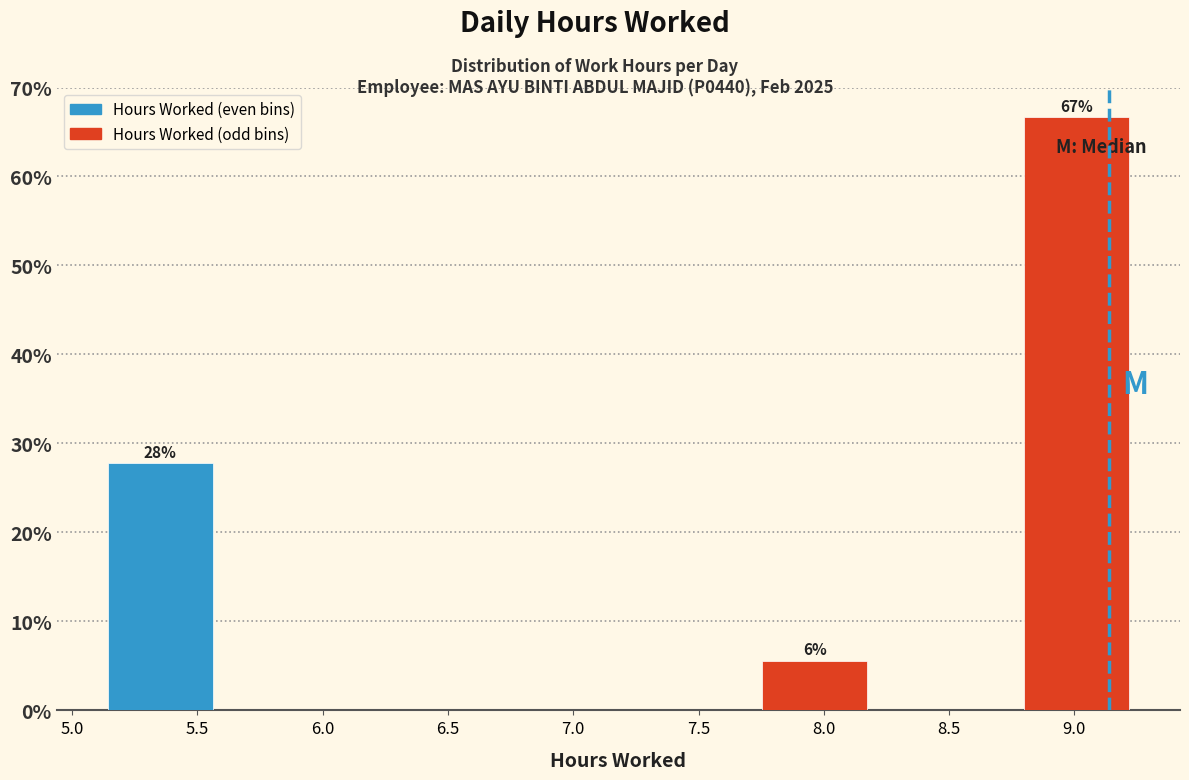

What is the sum of all Hours Worked (even bins) values?

27.8